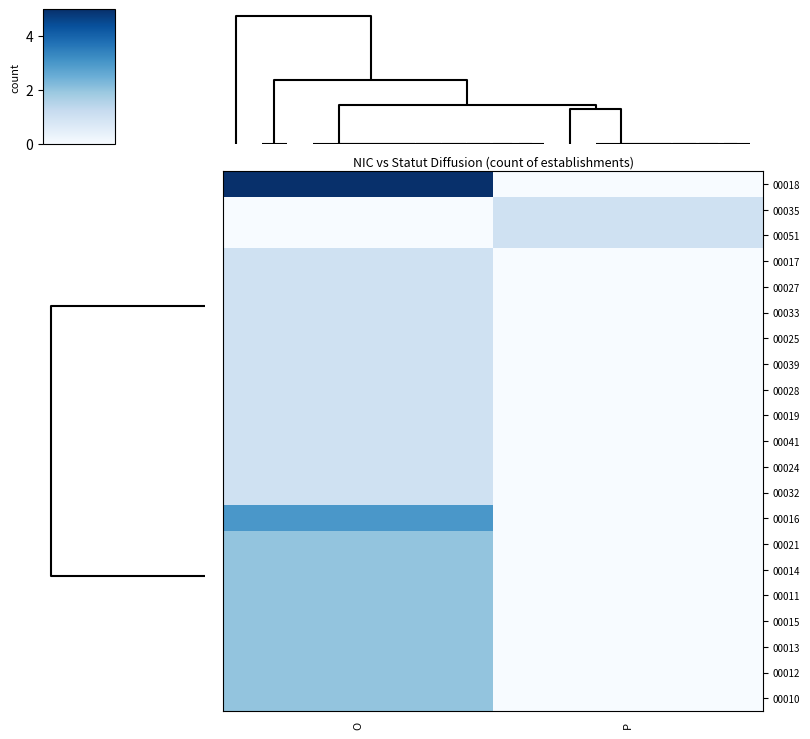

Count the number of data series in this chart.

21